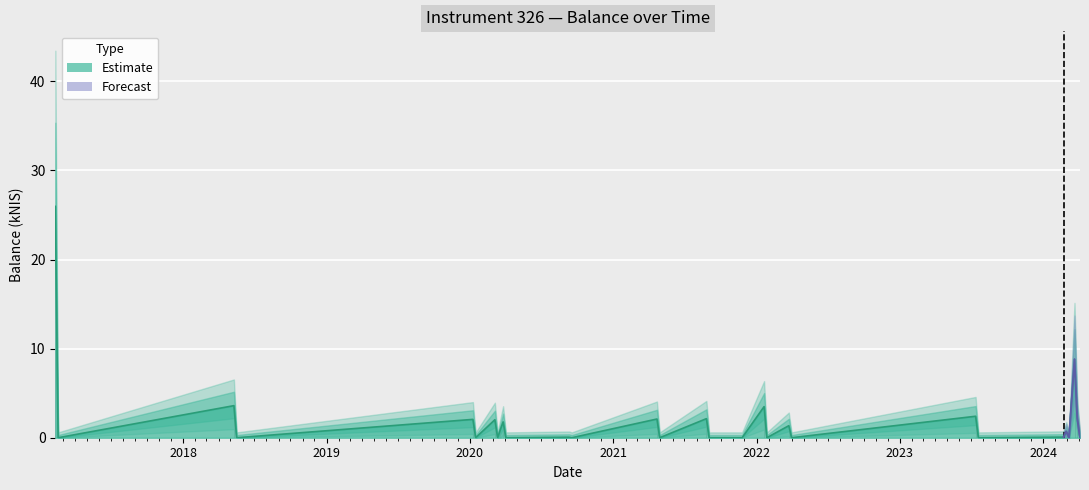

Is it true that the value at 2020-01-16 is 11.8?

False